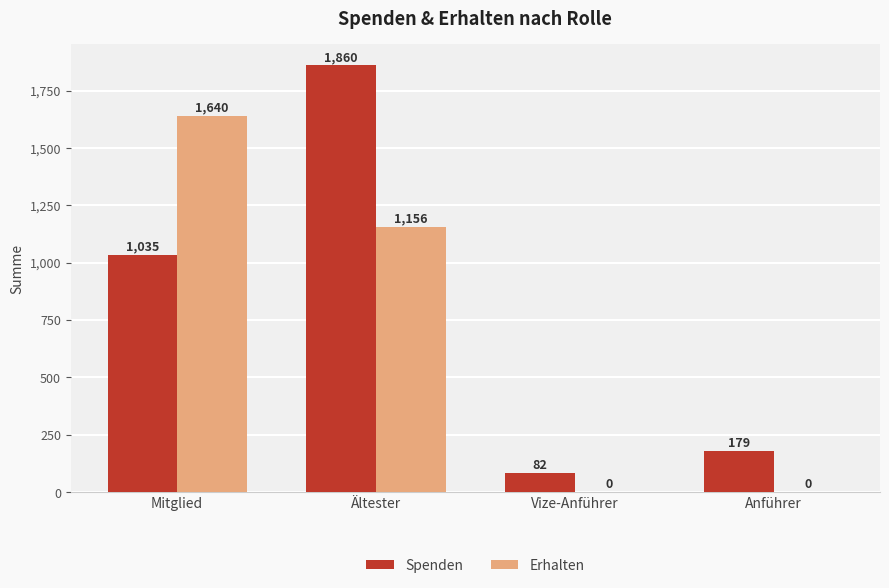

What are all the series names shown in the legend?

Spenden, Erhalten